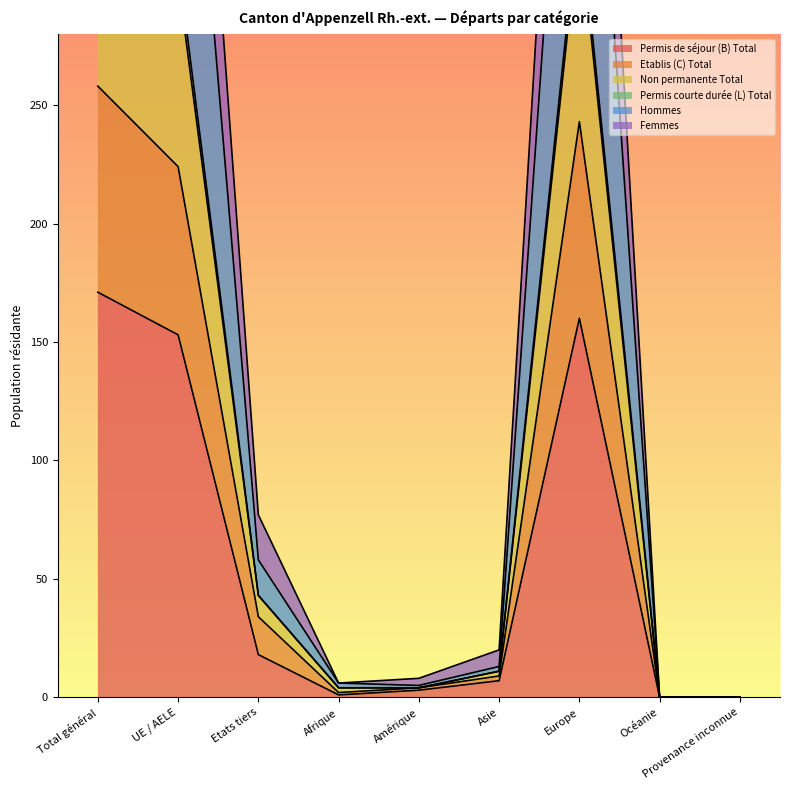

What is the difference between the maximum and minimum values in the Hommes series?

346